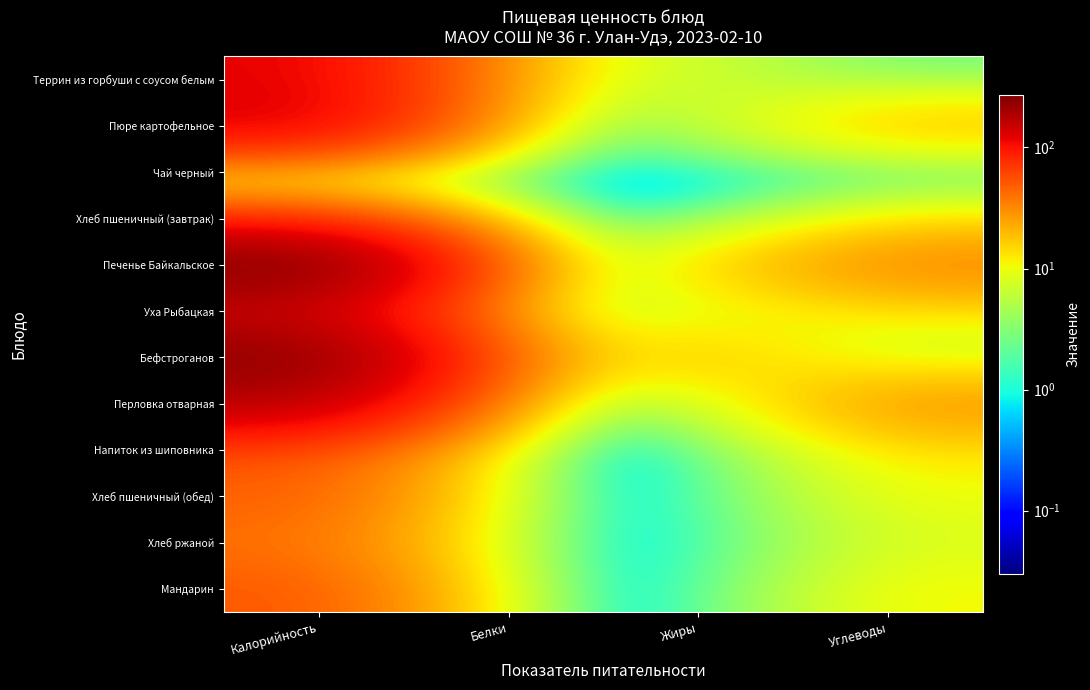

Rank the series at Белки from highest to lowest value.

Бефстроганов, Террин из горбуши с соусом белым, Перловка отварная, Уха Рыбацкая, Печенье Байкальское, Пюре картофельное, Хлеб пшеничный (завтрак), Хлеб пшеничный (обед), Хлеб ржаной, Мандарин, Напиток из шиповника, Чай черный